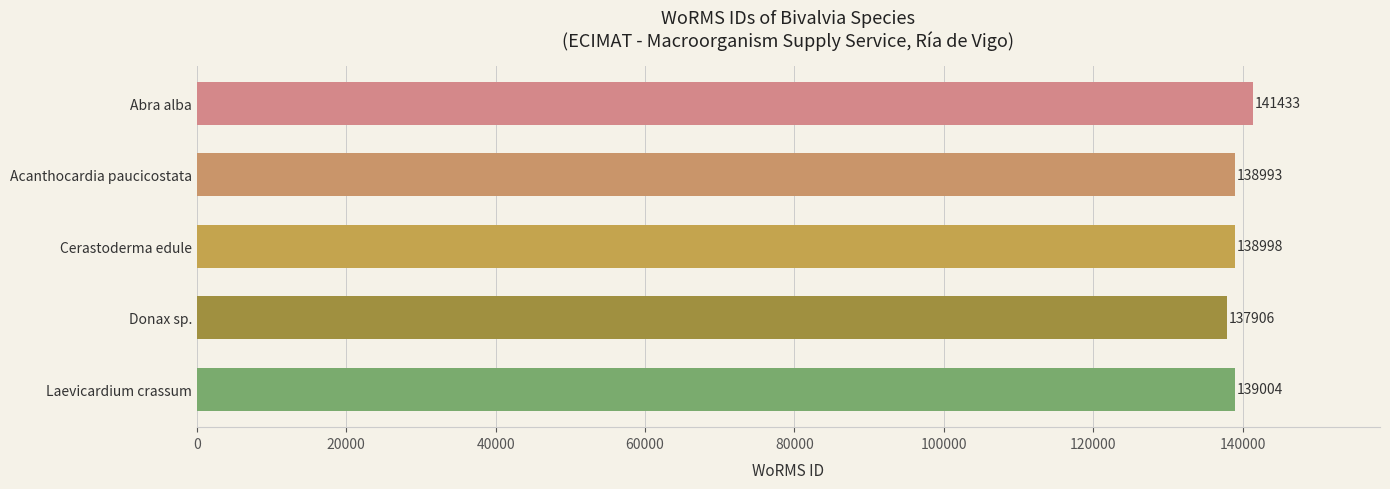

The value at Cerastoderma edule is 43855. True or false?

False